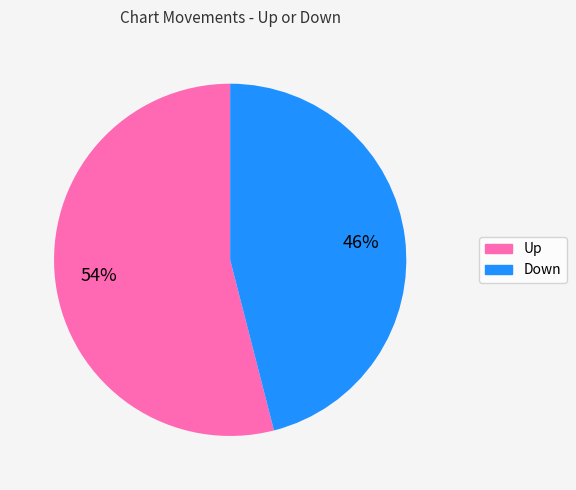

Do Down and Up together represent more than half of the pie?

Yes